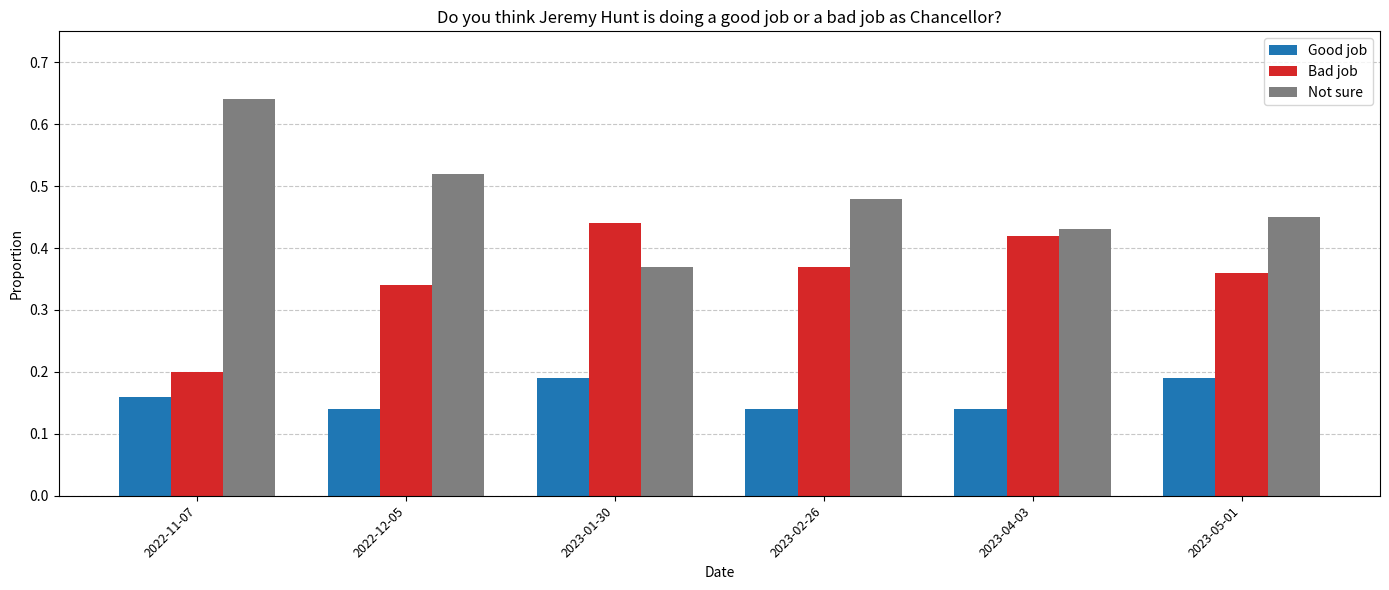

List the series in order of their overall mean, lowest first.

Good job, Bad job, Not sure